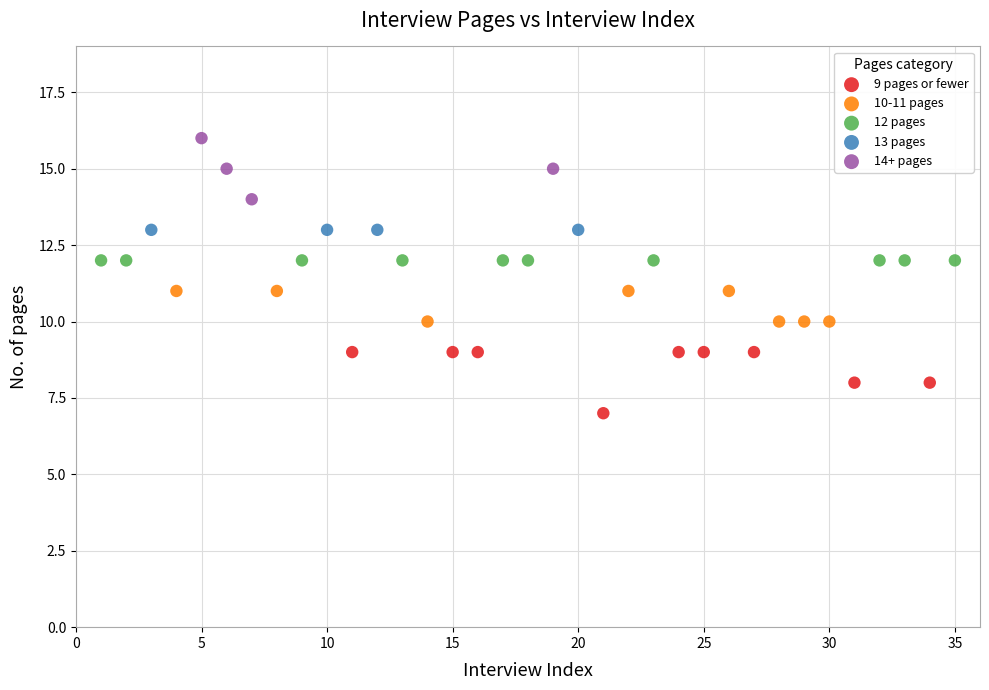

Which series reaches the maximum Y coordinate?

14+ pages